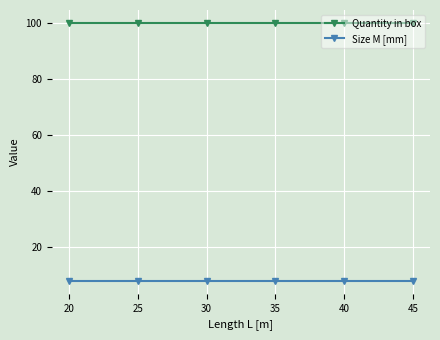

Rank the series by their maximum value, from lowest to highest.

Size M [mm], Quantity in box